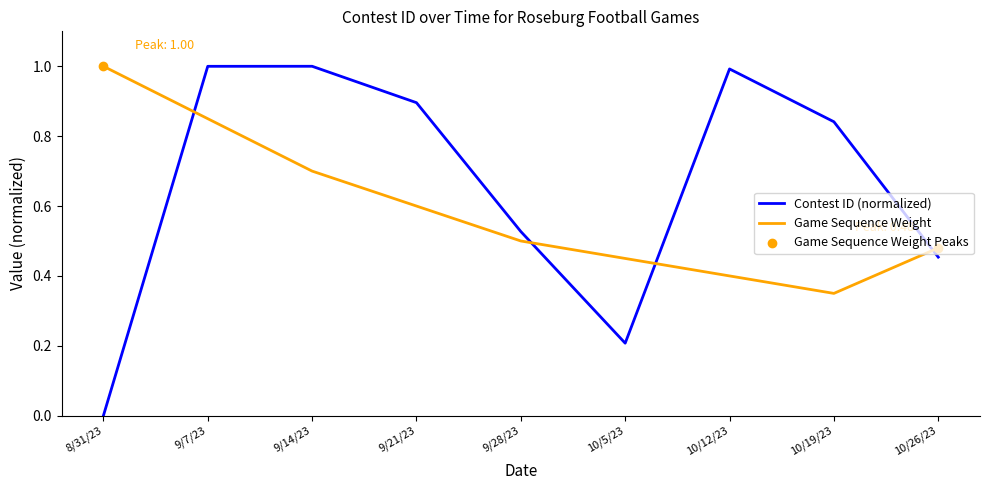

Between 10/19/23 and 10/26/23, which series saw the biggest shift?

Contest ID (normalized)